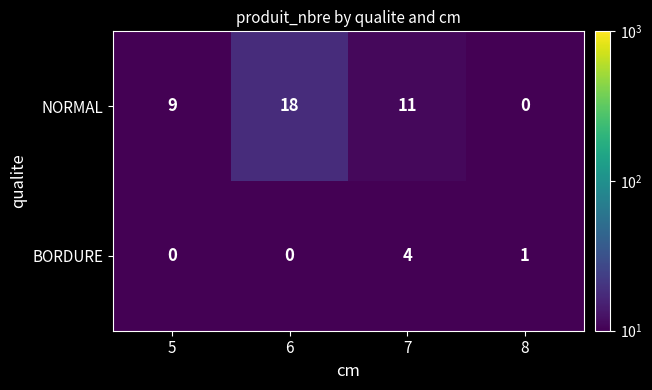

At how many categories does at least one series exceed 17?

1